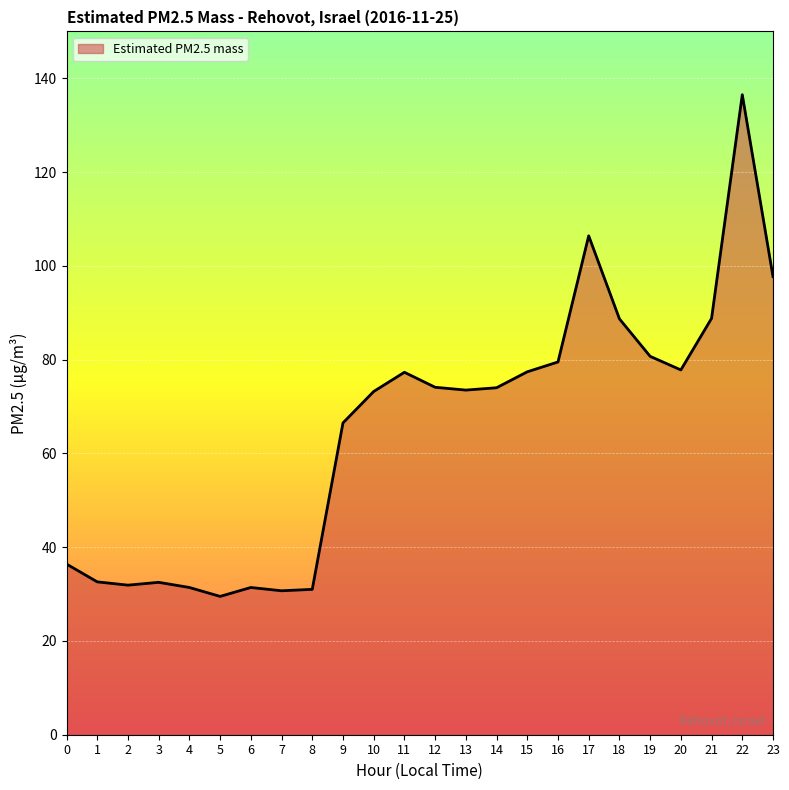

What is the average value?

65.0